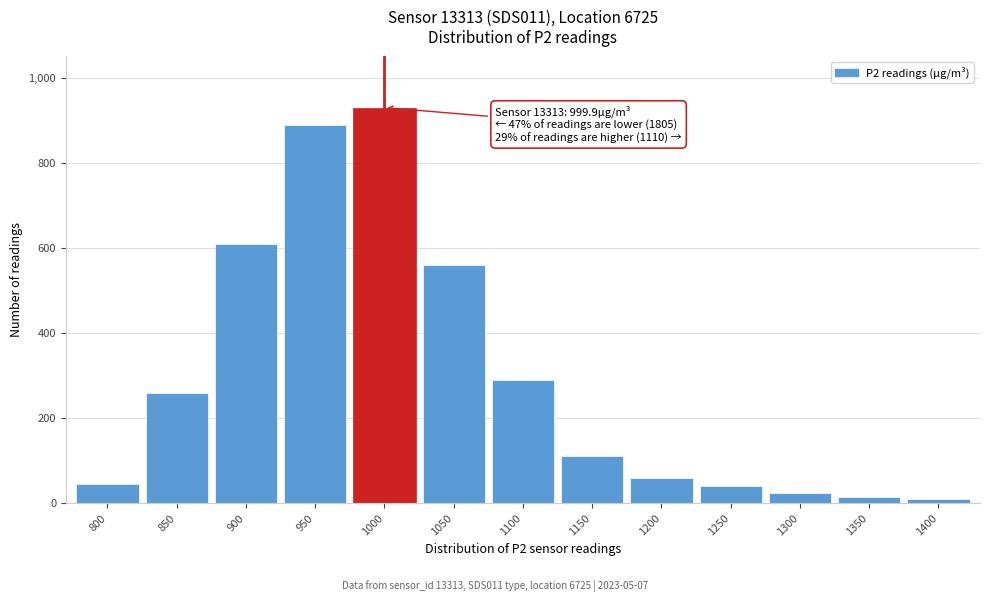

Reading right to left, extract all data points from this chart.

10	15	25	40	60	110	290	560	930	890	610	260	45